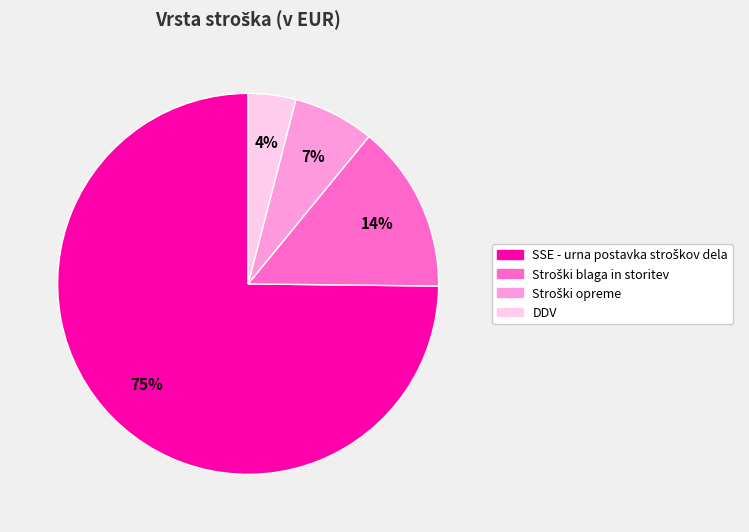

How many segments does this pie chart have?

4